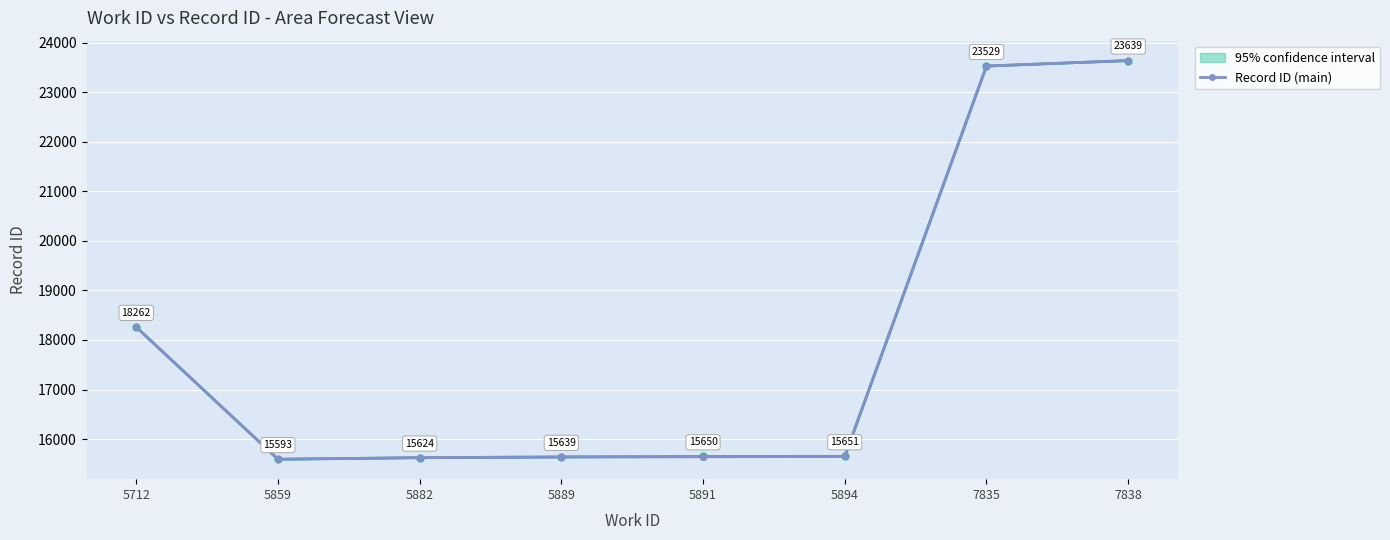

The chart shows a value of 15651 at 5894. True or false?

True